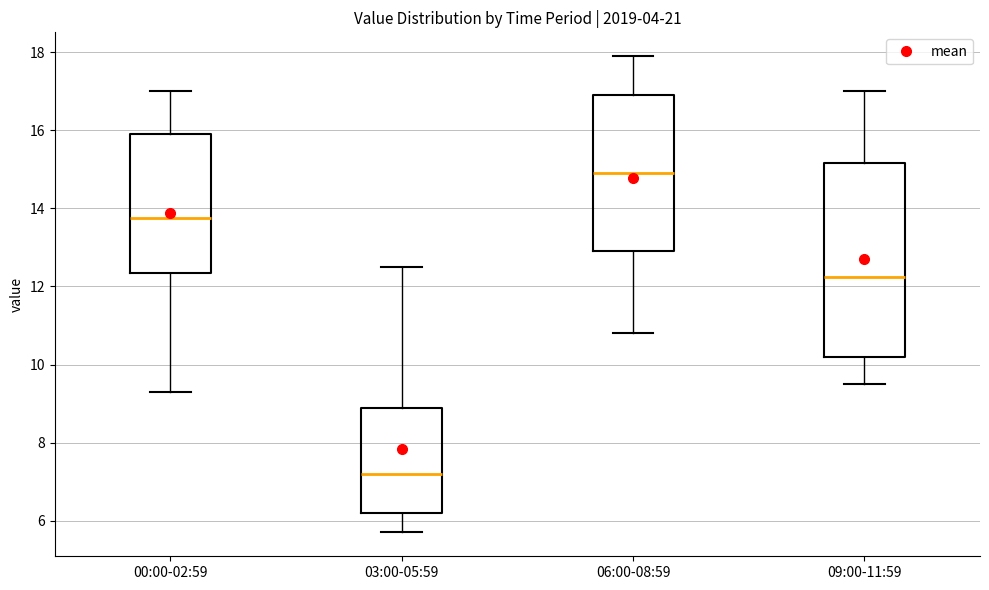

Reading left to right, transcribe this box plot: for each box, give where its median line is, the range the box spans, and where its two whiskers end, as read against the y-axis. The values are not printed on the chart, so give them approximately, as read against the axis.

00:00-02:59: median 13.8, box 12.4 to 16.0, whiskers 9.4 to 17.0
03:00-05:59: median 7.2, box 6.2 to 9.0, whiskers 5.8 to 12.6
06:00-08:59: median 15.0, box 13.0 to 17.0, whiskers 10.8 to 18.0
09:00-11:59: median 12.2, box 10.2 to 15.2, whiskers 9.6 to 17.0